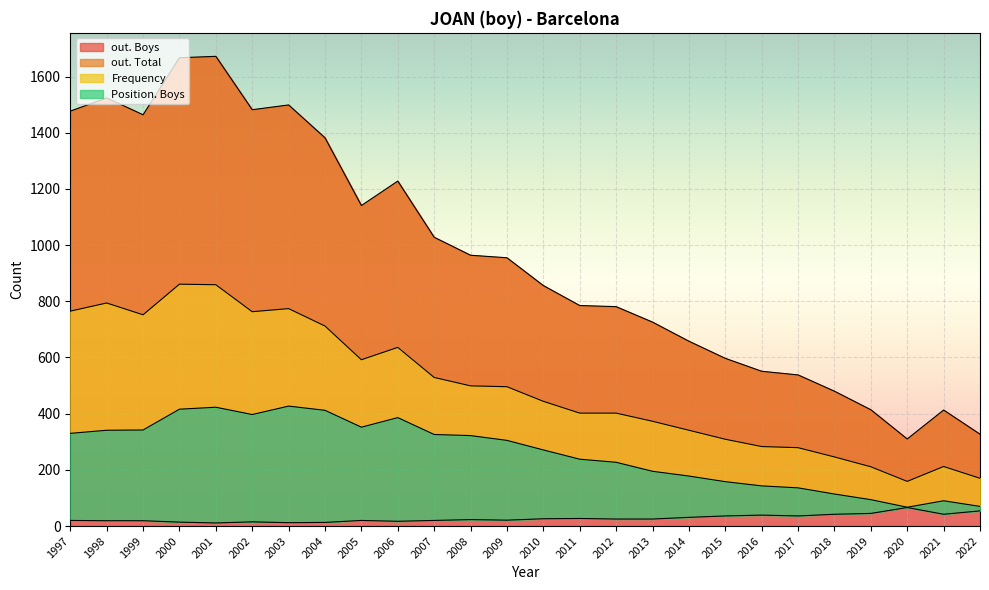

True or false: out. Boys has a value of 1482 at 2002.

True